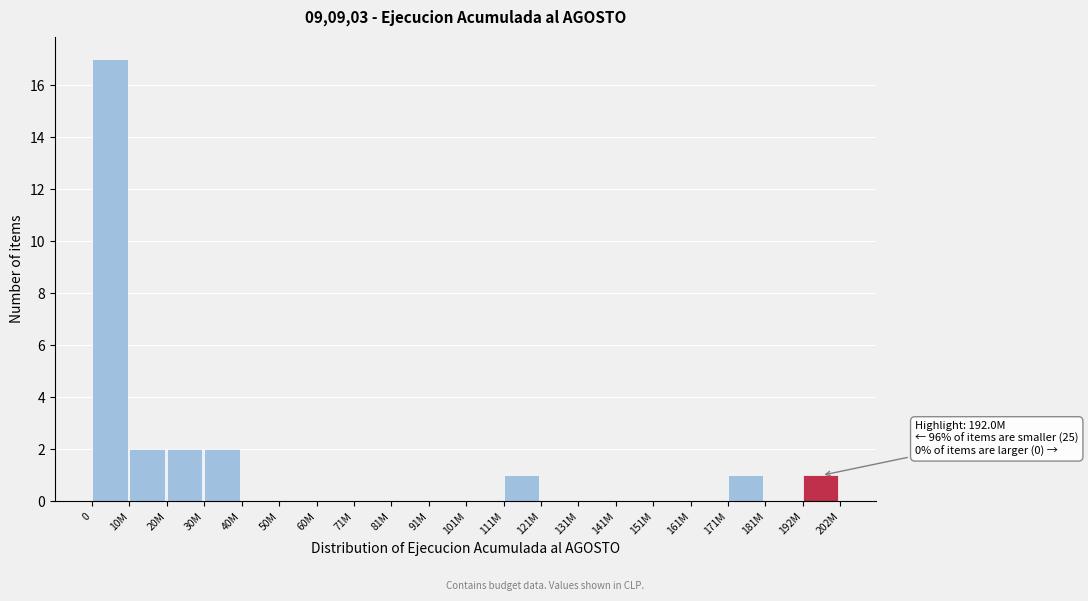

Reading right to left, what are all the values shown in this chart?

192M=1	181M=0	171M=1	161M=0	151M=0	141M=0	131M=0	121M=0	111M=1	101M=0	91M=0	81M=0	71M=0	60M=0	50M=0	40M=0	30M=2	20M=2	10M=2	0=17